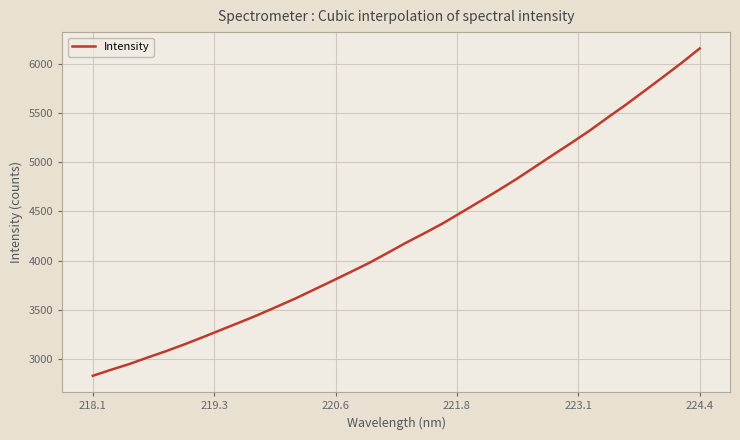

What is the difference between the maximum and minimum values?

3321.2